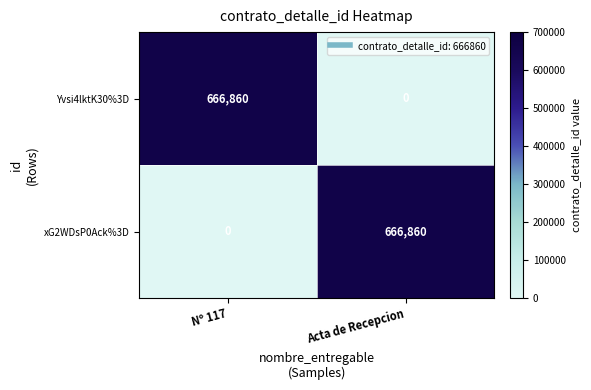

What is the approximate value of xG2WDsP0Ack%3D at Acta de Recepcion?

666860